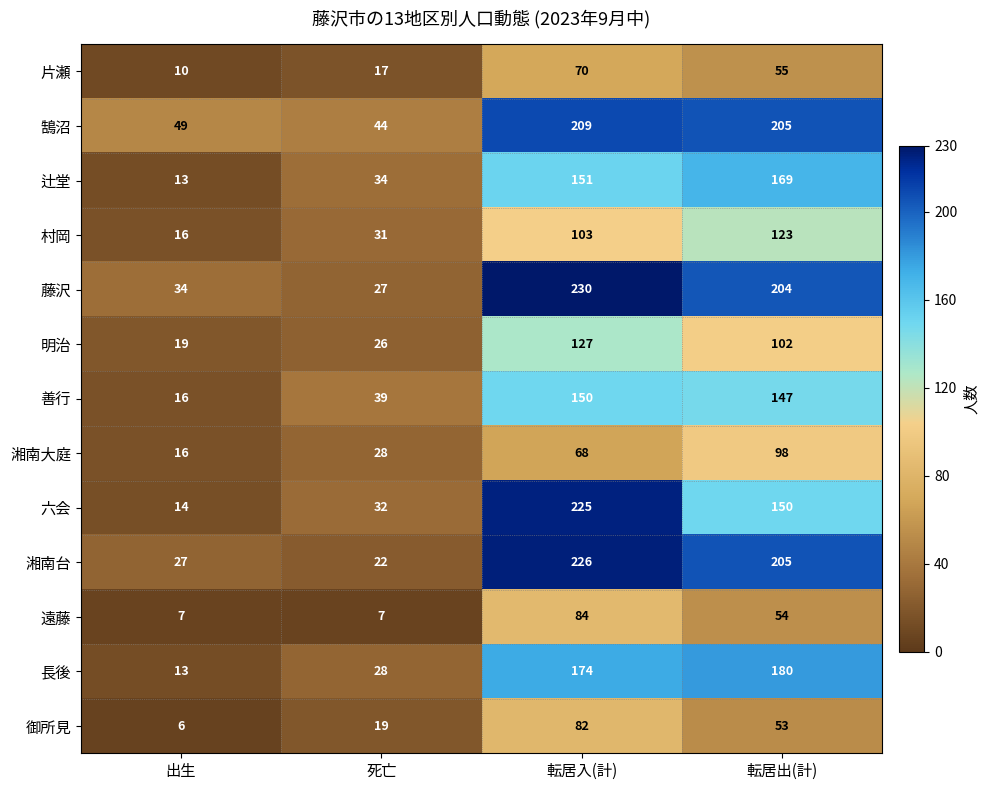

Count the number of categories in the chart.

4